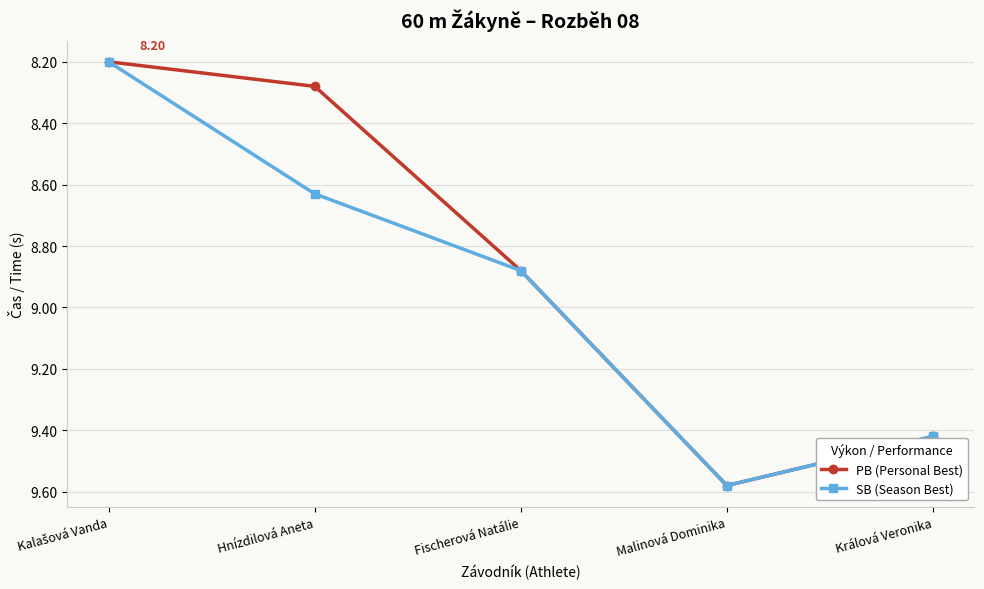

Which label corresponds to the largest value in the chart?

Malinová Dominika